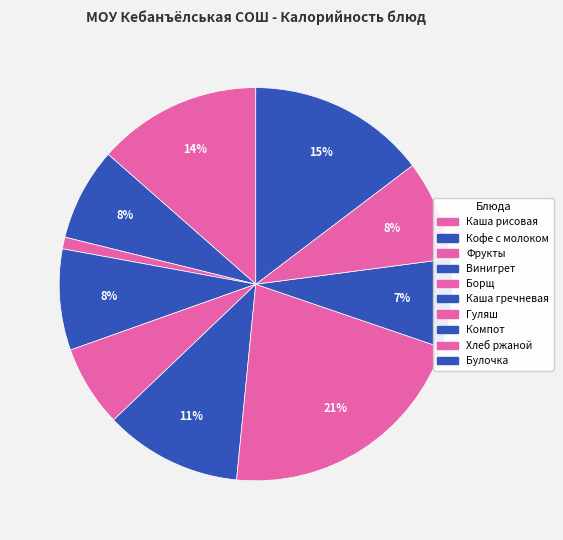

How many segments does this pie chart have?

10